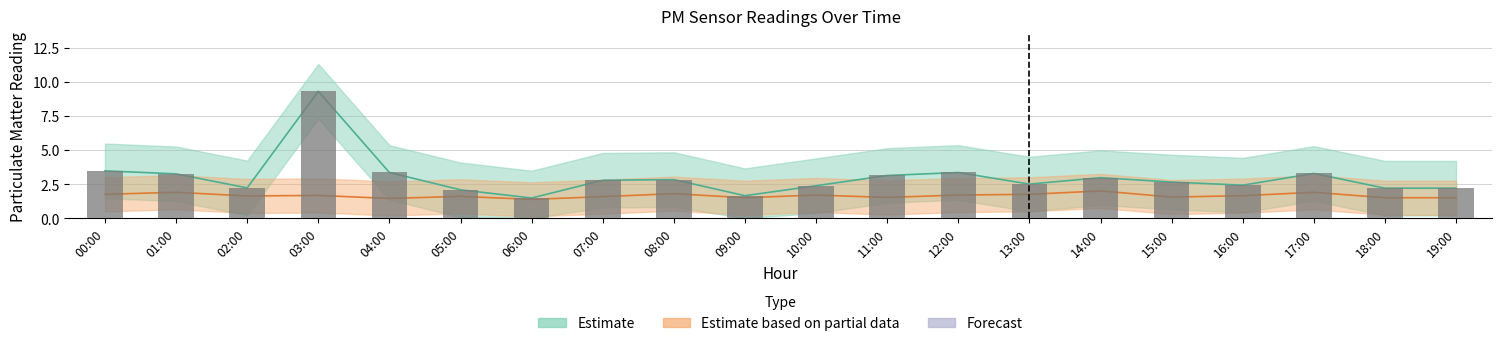

List the labels in order of value, smallest first.

06:00, 09:00, 05:00, 18:00, 19:00, 02:00, 10:00, 16:00, 13:00, 15:00, 07:00, 08:00, 14:00, 11:00, 01:00, 17:00, 04:00, 12:00, 00:00, 03:00